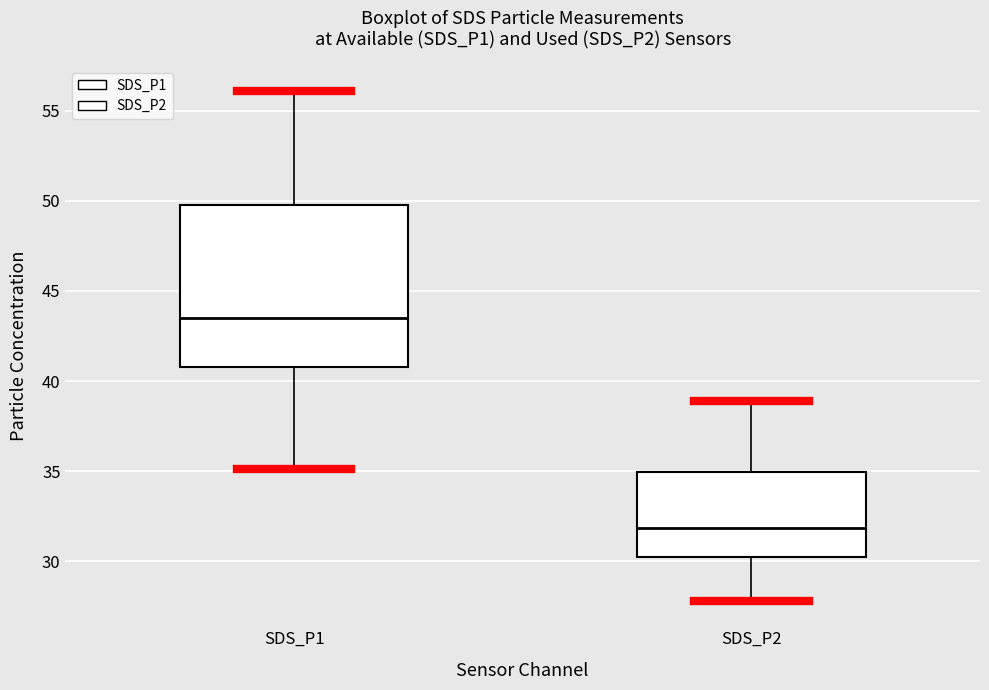

Which box has the highest median line?

SDS_P1